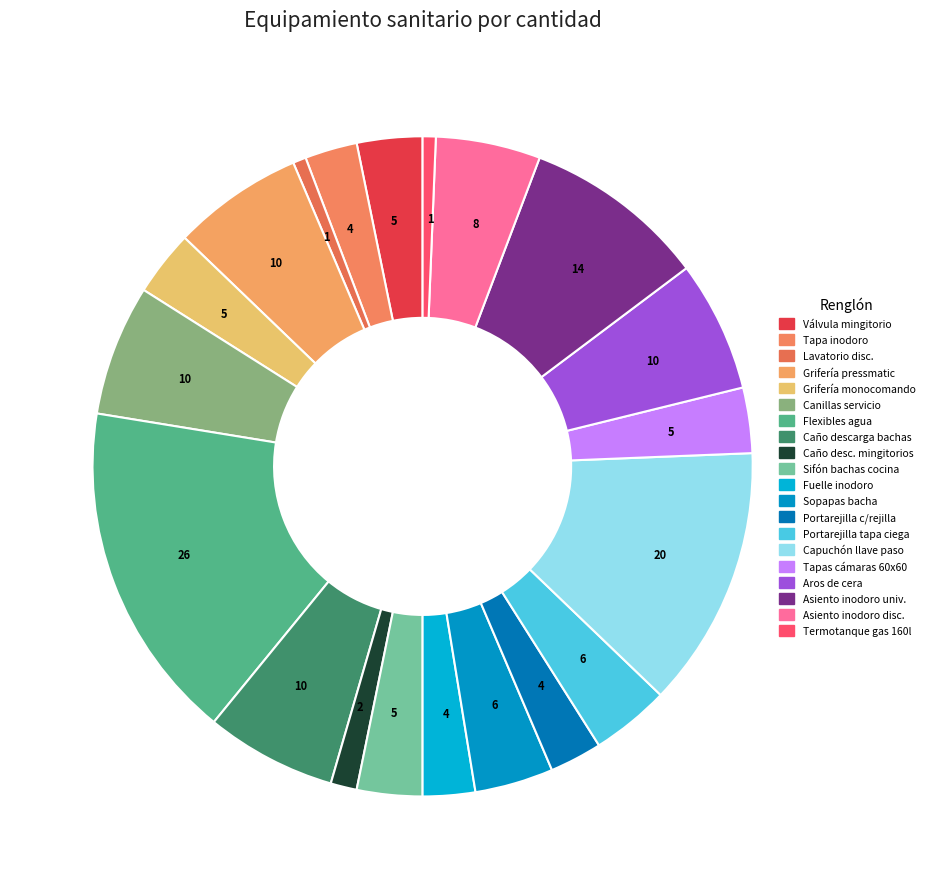

How many segments does this pie chart have?

20